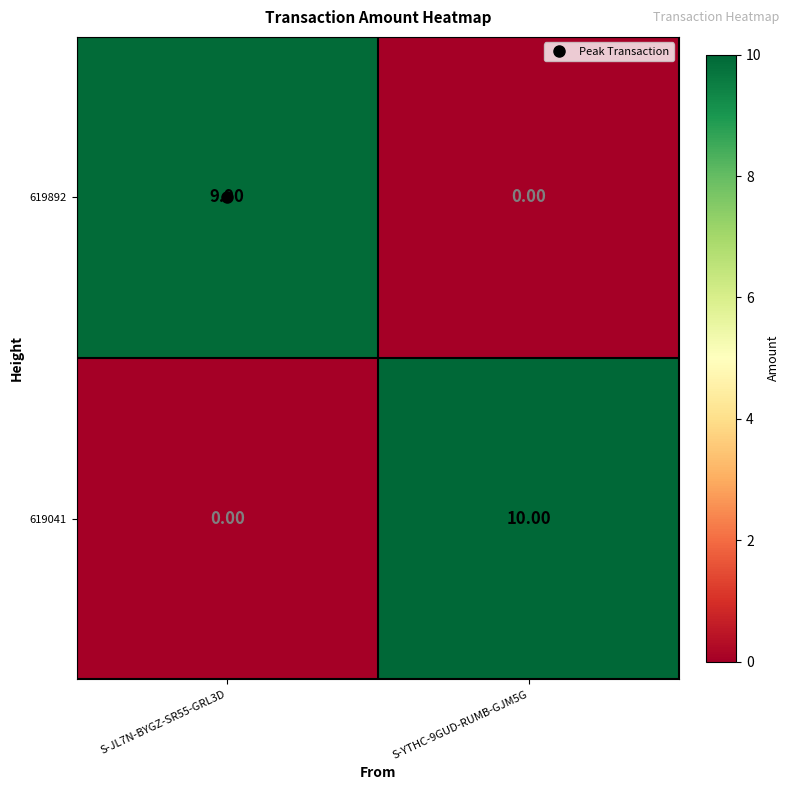

At which category is the sum across all series the highest?

S-YTHC-9GUD-RUMB-GJM5G